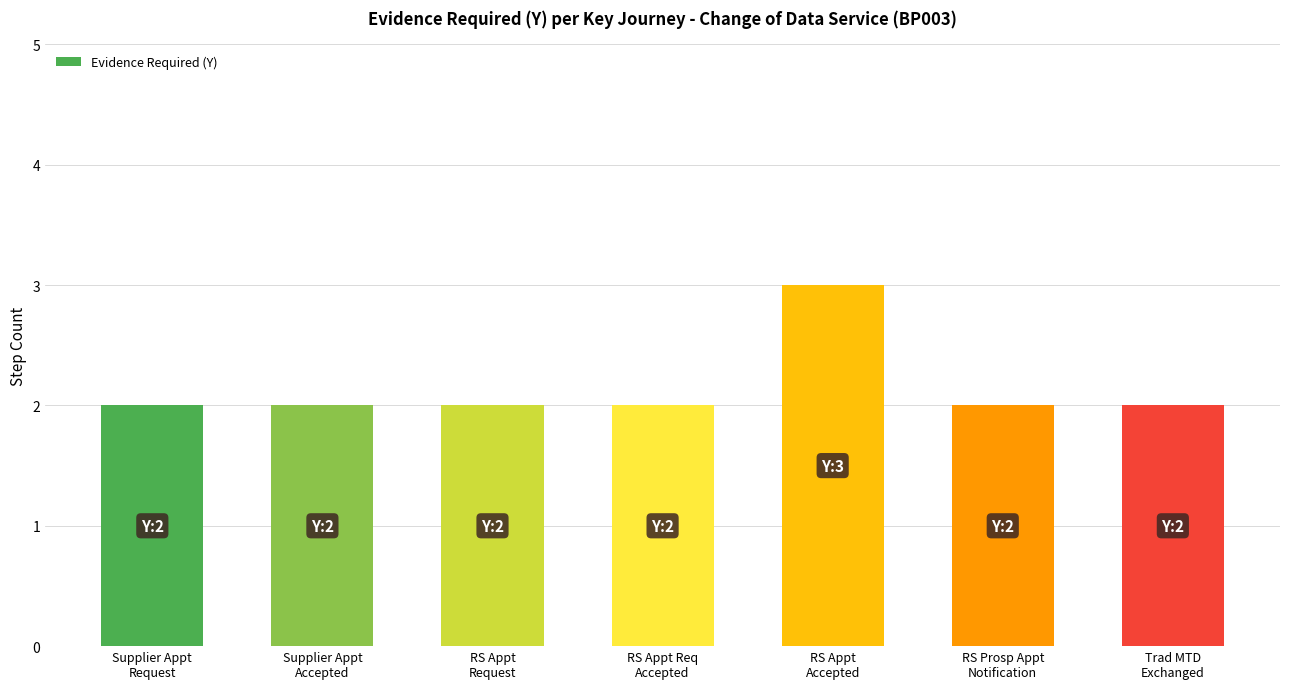

What is the smallest value displayed?

2